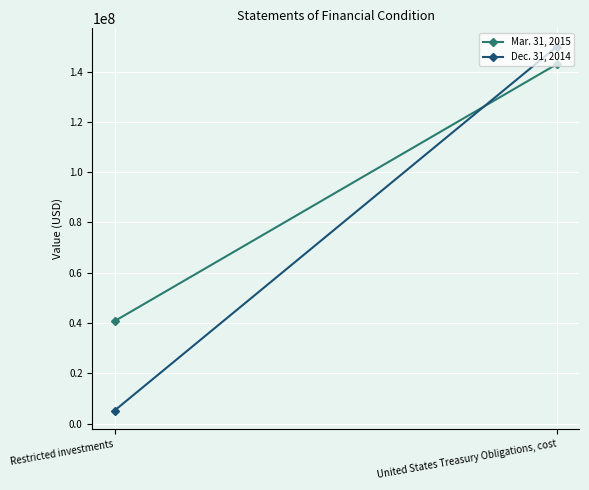

Count the Mar. 31, 2015 values in the range 40732980 to 142997591.

2